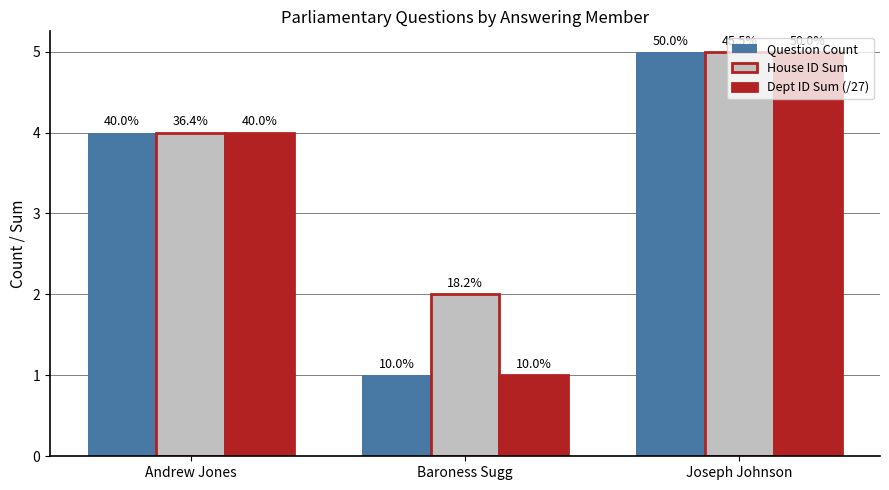

Rank the series by their maximum value, from lowest to highest.

Question Count, House ID Sum, Dept ID Sum (/27)